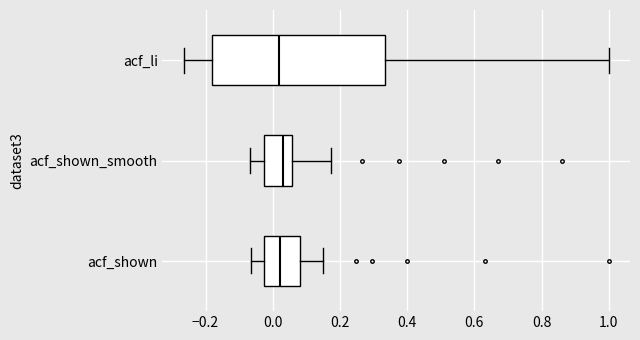

Reading bottom to top, transcribe this box plot: for each box, give where its median line is, the range the box spans, and where its two whiskers end, as read against the x-axis. The values are not printed on the chart, so give them approximately, as read against the axis.

acf_shown: median 0.02, box -0.02 to 0.08, whiskers -0.06 to 0.16
acf_shown_smooth: median 0.04, box -0.02 to 0.06, whiskers -0.06 to 0.18
acf_li: median 0.02, box -0.18 to 0.34, whiskers -0.26 to 1.00